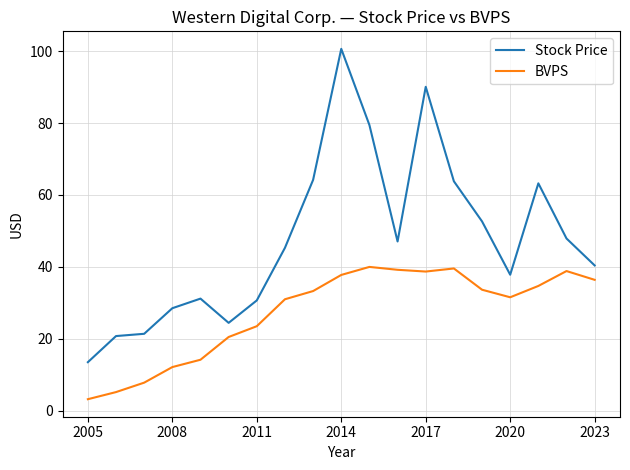

True or false: Stock Price and BVPS cross at least once.

False